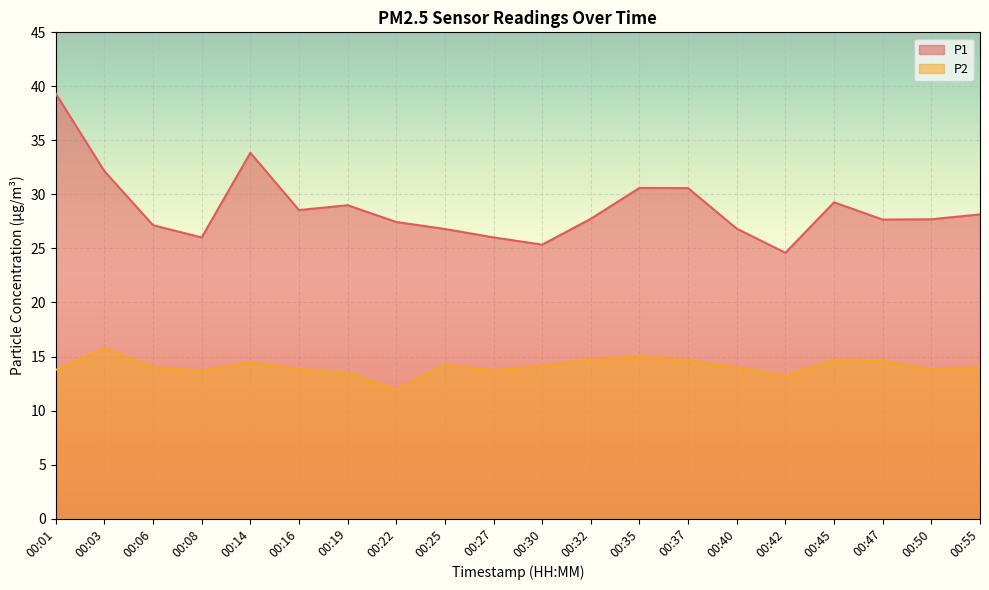

How many lines are shown in the chart?

2